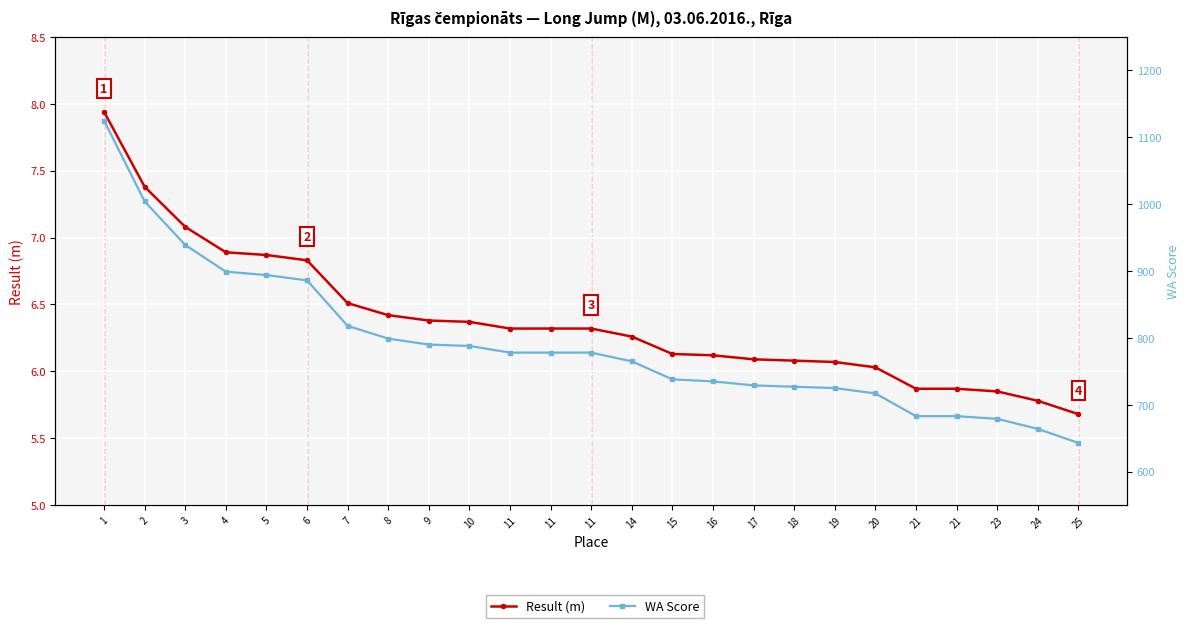

Does the chart display data point markers on the line(s)?

Yes